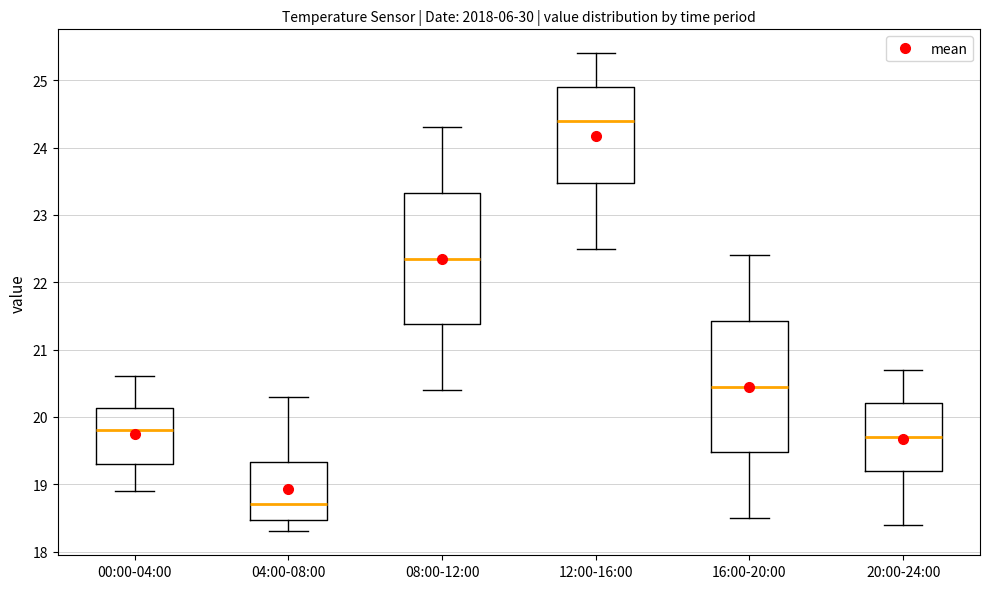

Where does the median line of the box for 00:00-04:00 sit on the y-axis? The values are not printed on the chart, so give them approximately, as read against the axis.

19.8